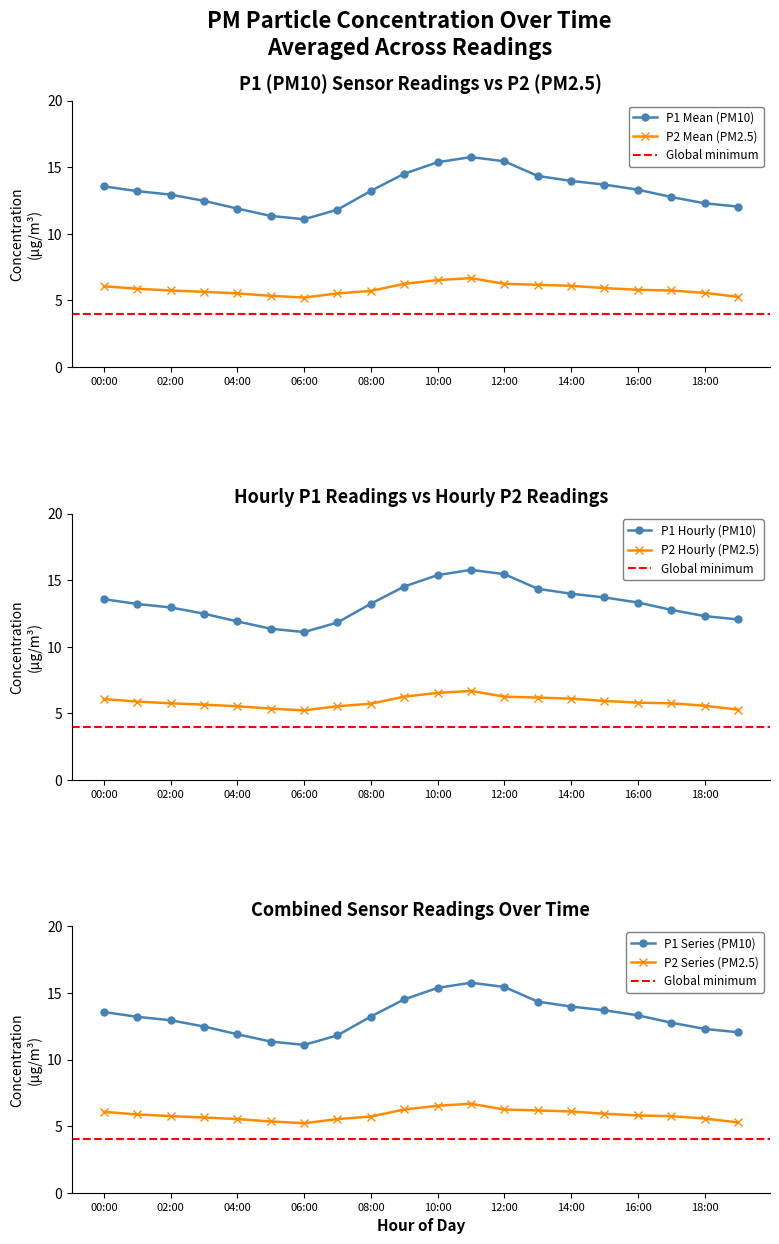

At which category does P1 reach its first local peak?

11:00